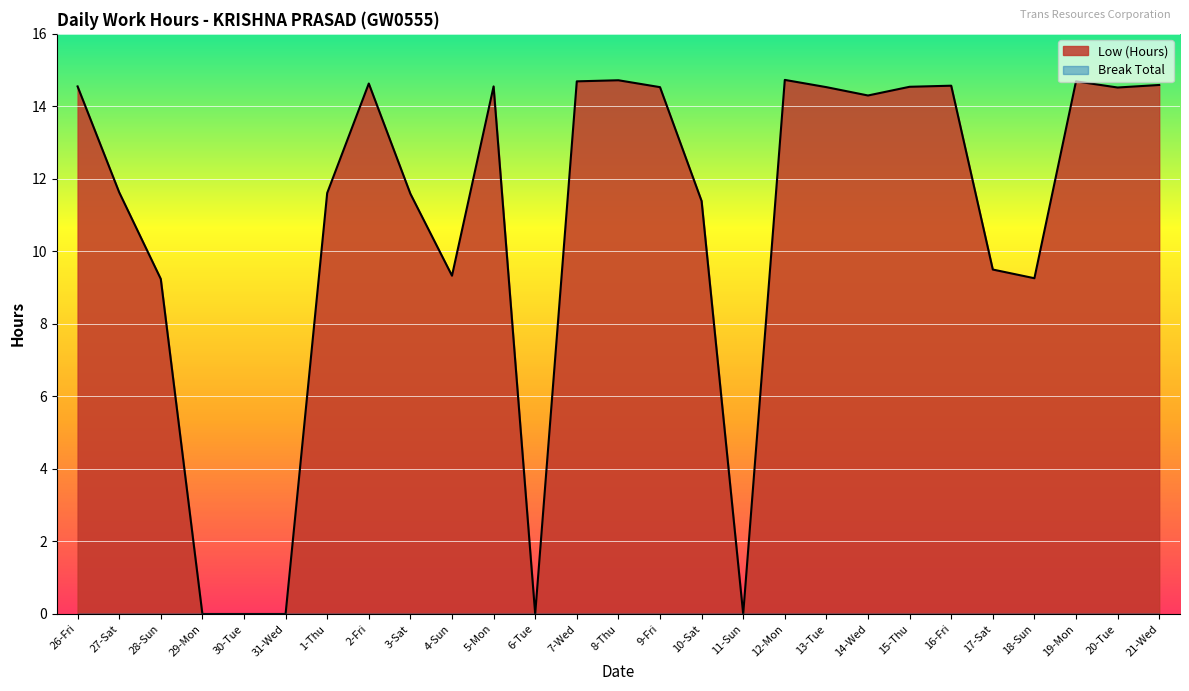

What is the total value across all series at 1-Thu?

11.6